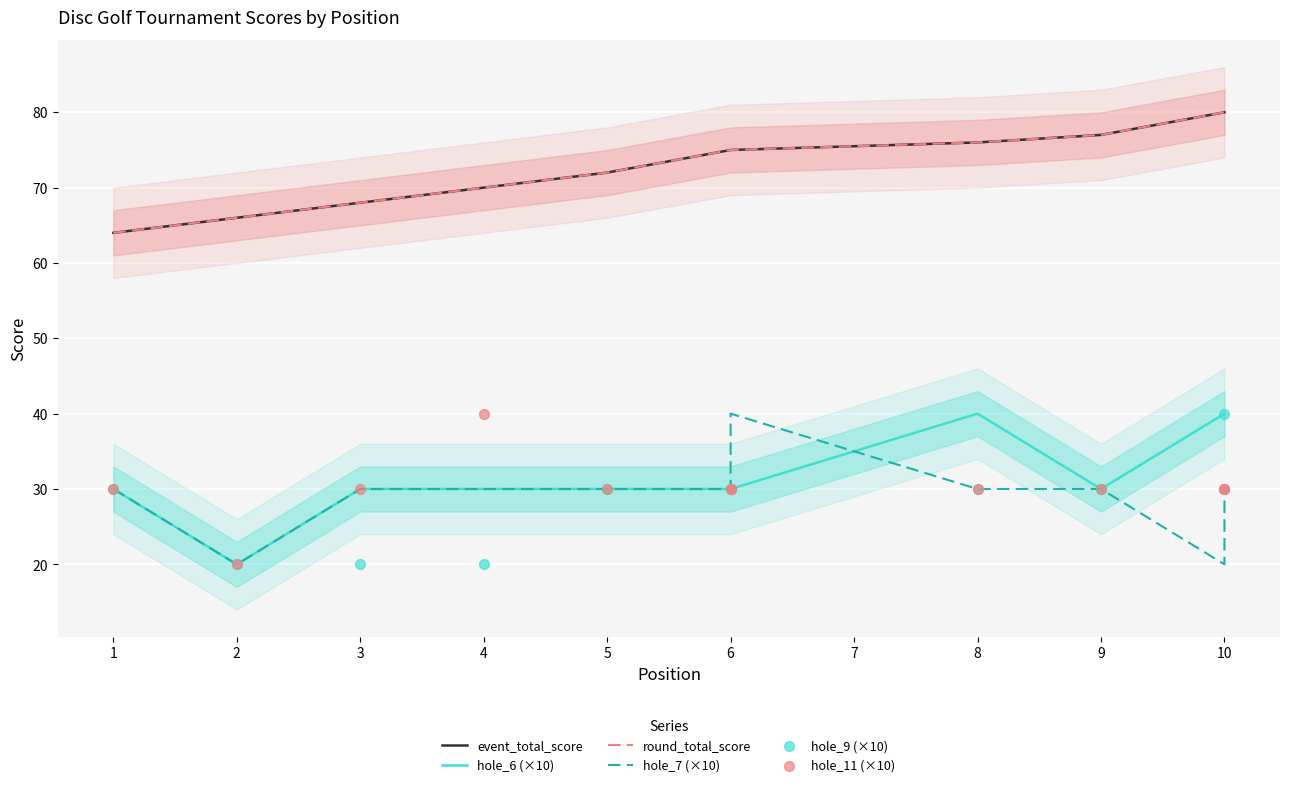

Which series has the largest Y range (max minus min)?

hole_6 (×10)